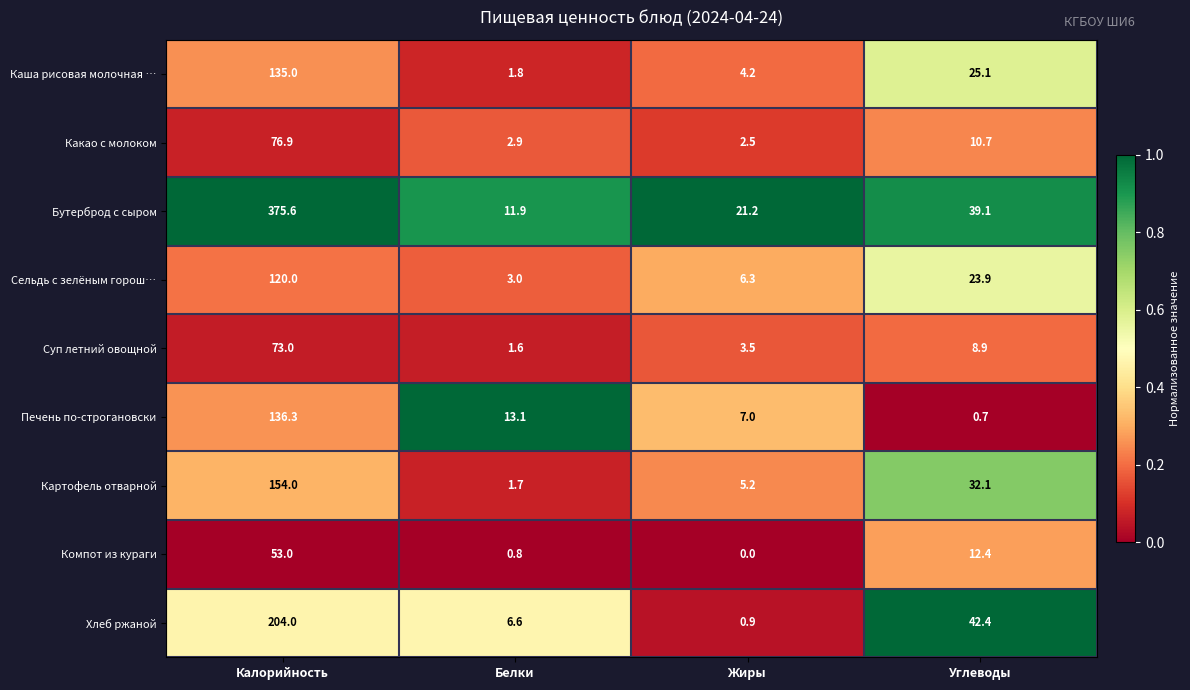

At which category does the chart reach its minimum across all series?

Жиры